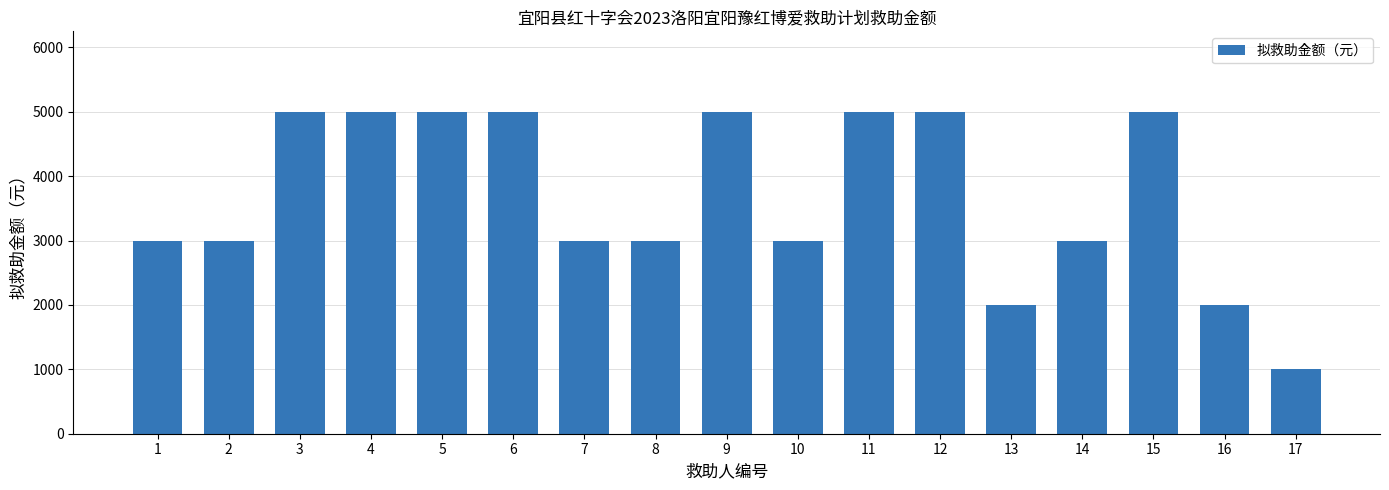

What is the ratio of the value at 2 to the value at 16?

1.5